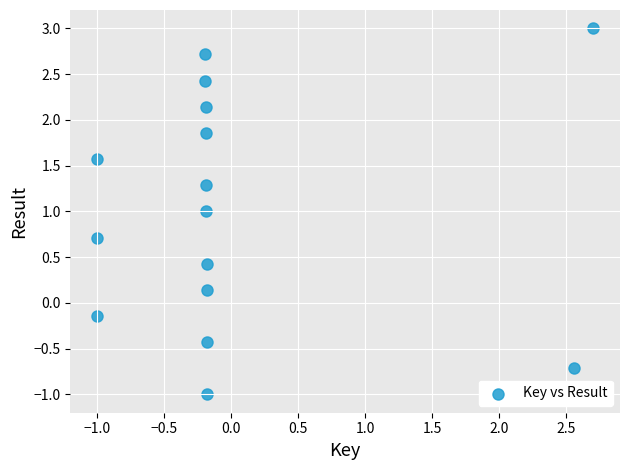

List the coordinates of all points as (Y, X) pairs, reading left to right.

(1.6, -1.0)  (-0.1, -1.0)  (0.7, -1.0)  (2.7, -0.2)  (2.4, -0.2)  (2.1, -0.2)  (1.3, -0.2)  (1.9, -0.2)  (1.0, -0.2)  (0.1, -0.2)  (-0.4, -0.2)  (0.4, -0.2)  (-1.0, -0.2)  (-0.7, 2.6)  (3.0, 2.7)